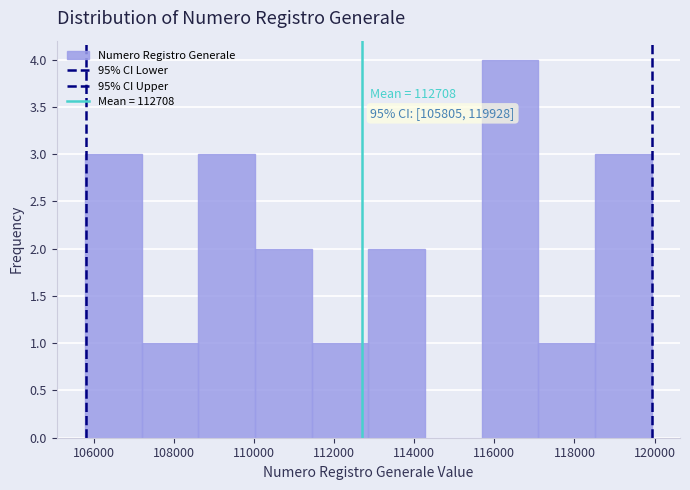

Which range on the x-axis has the tallest bar?

115600 to 117000